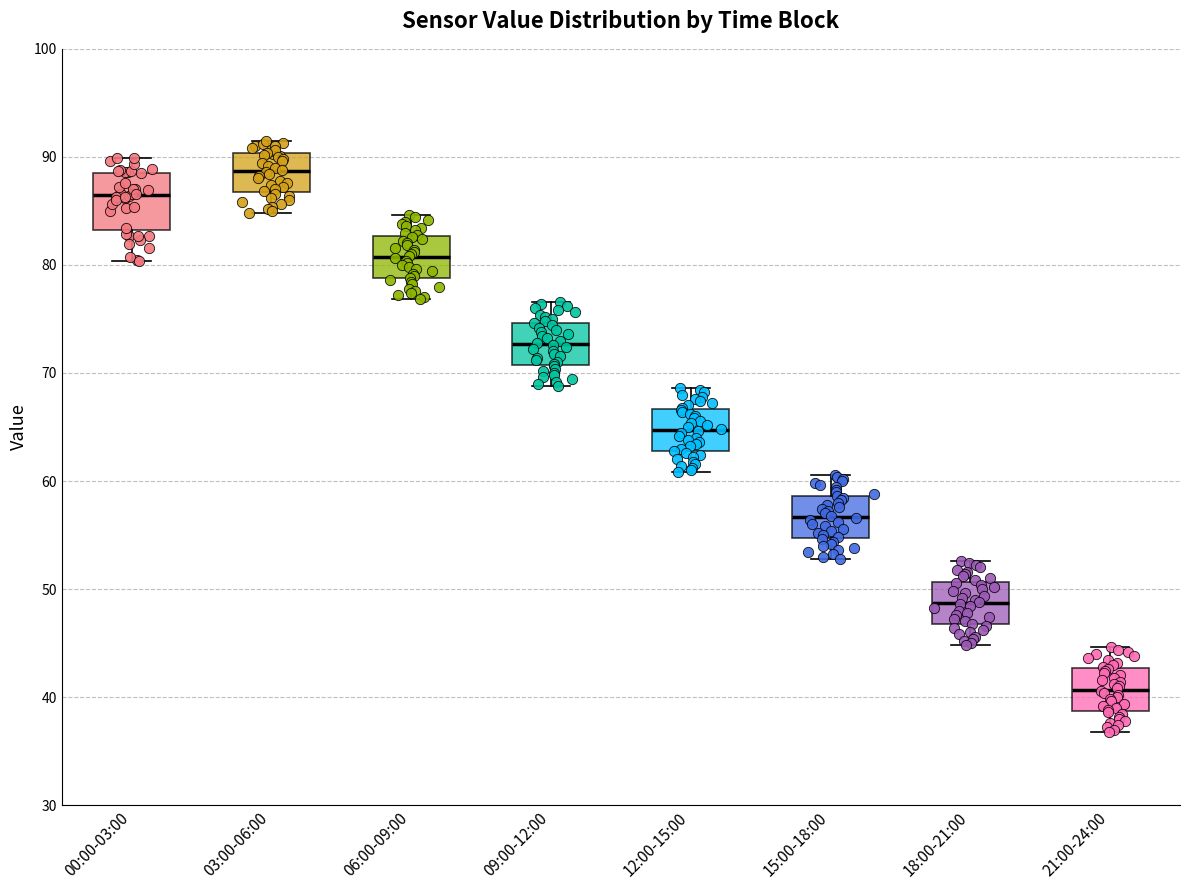

Comparing the boxes themselves (not the whiskers), which one is the tallest?

00:00-03:00